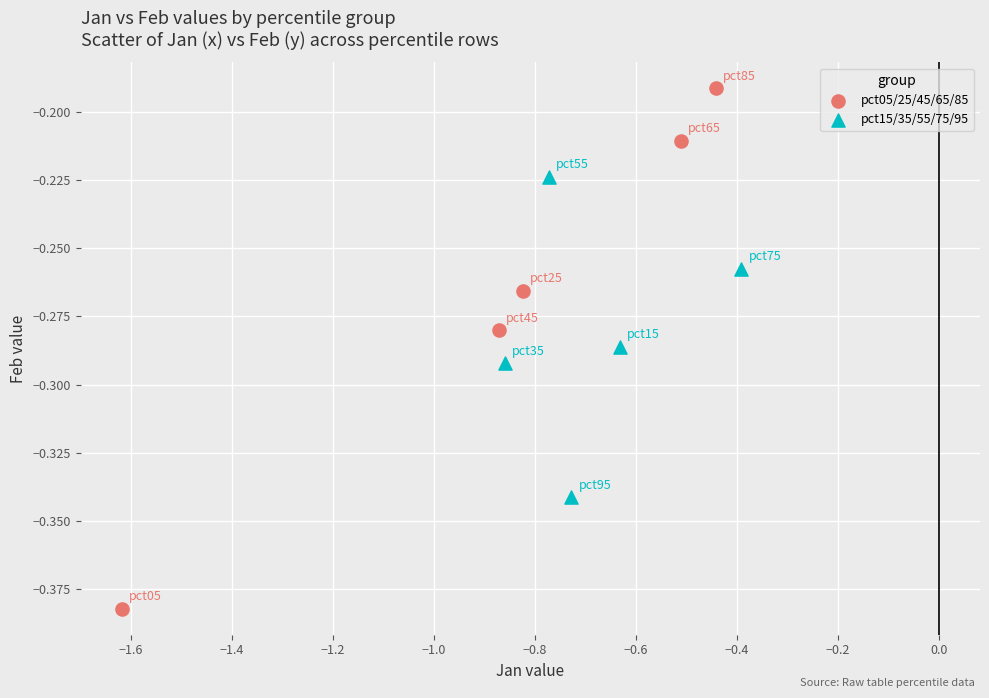

Which series reaches the maximum Y coordinate?

pct05/25/45/65/85